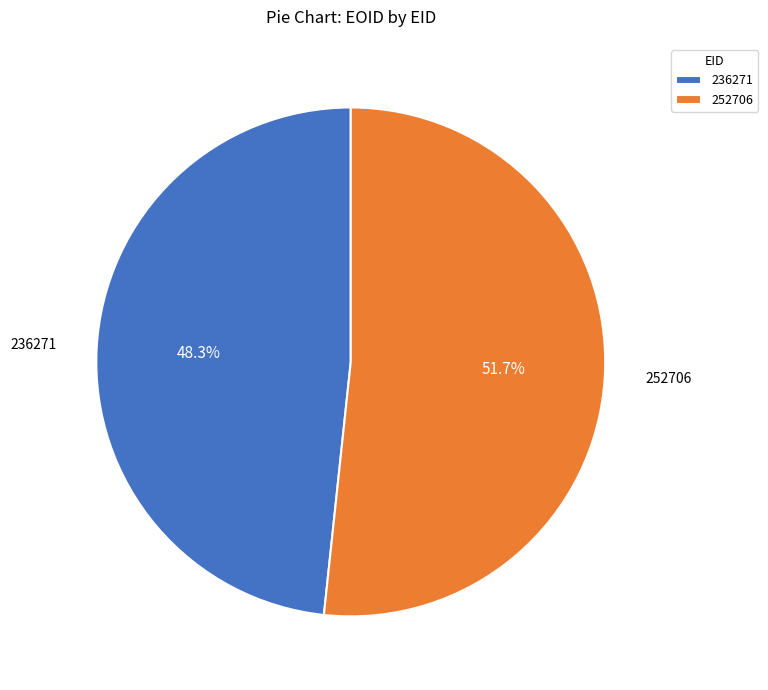

Between 236271 and 252706, which is larger?

252706